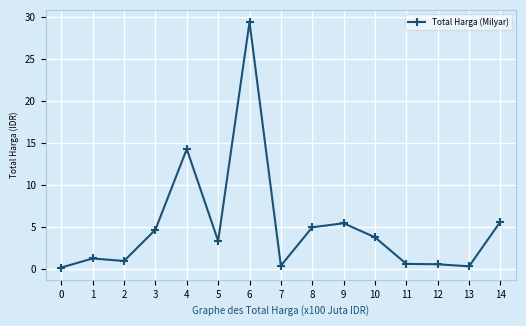

Is this an area chart (filled region under the line)?

No